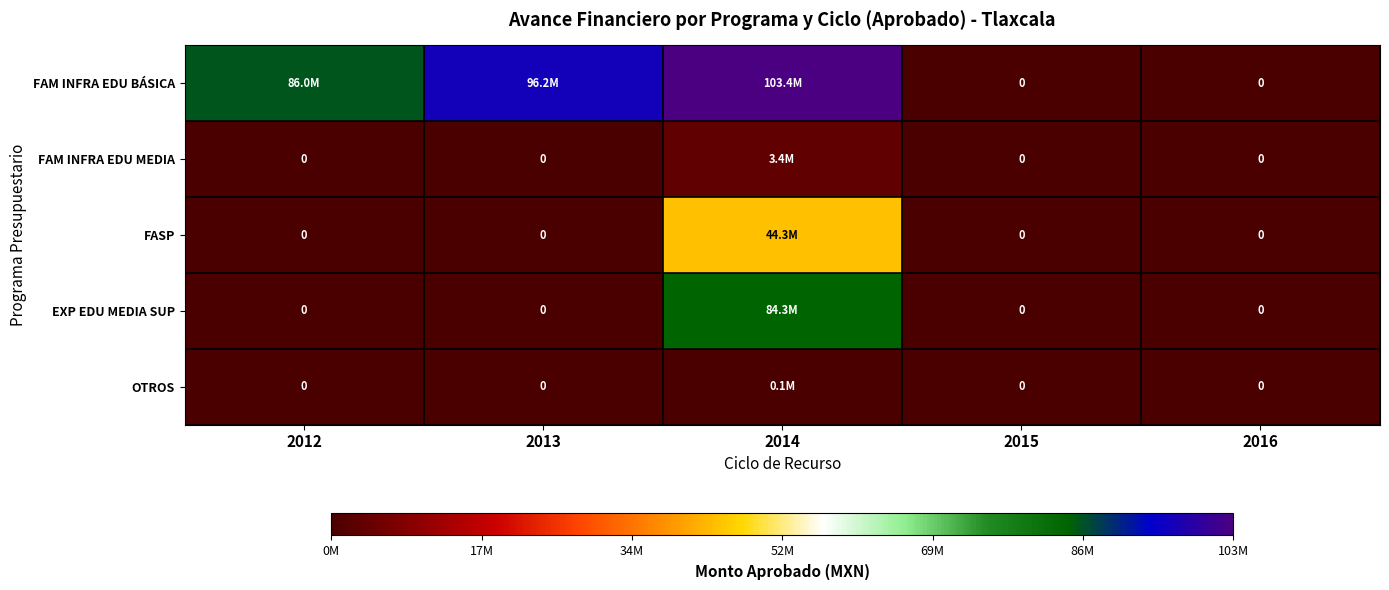

The value of FASP at 2013 is 19677793. True or false?

False